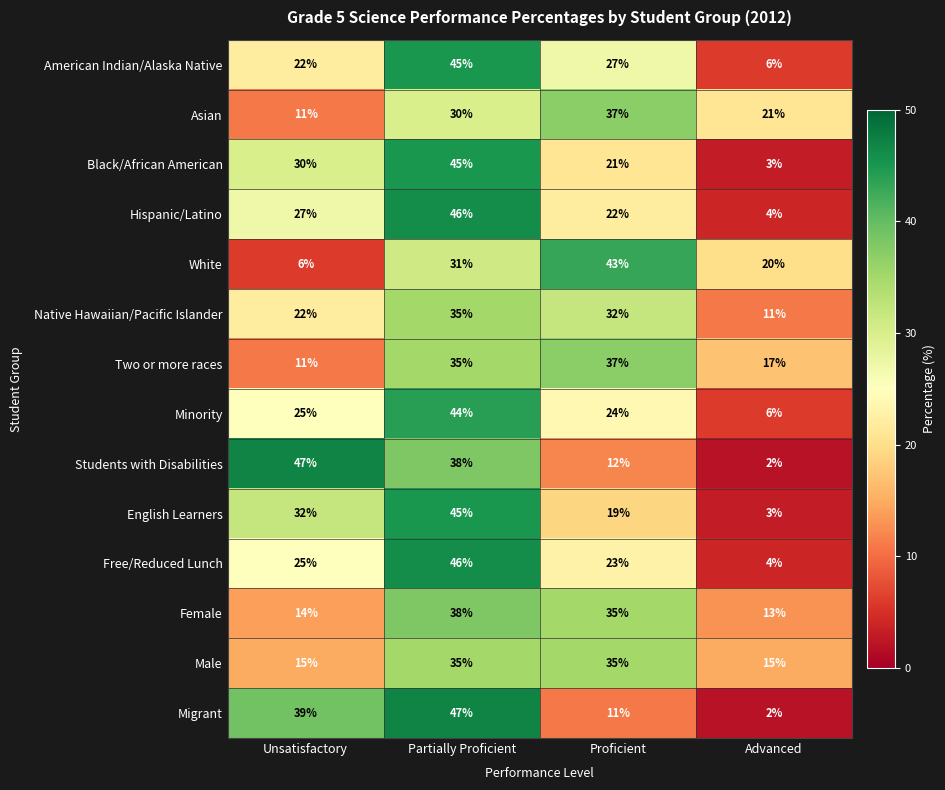

What is the difference between the maximum and minimum values in the Minority series?

38